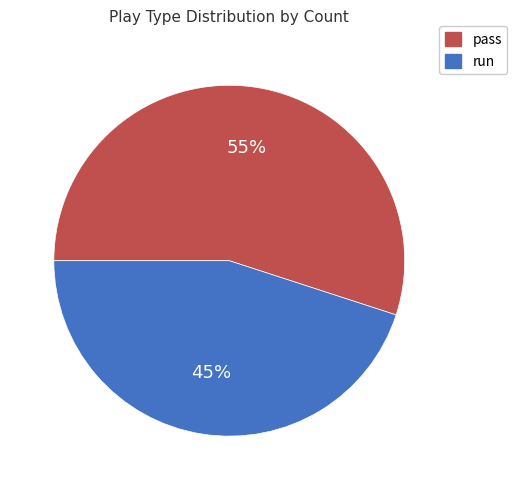

To the nearest percent, what is the average slice percentage?

50%